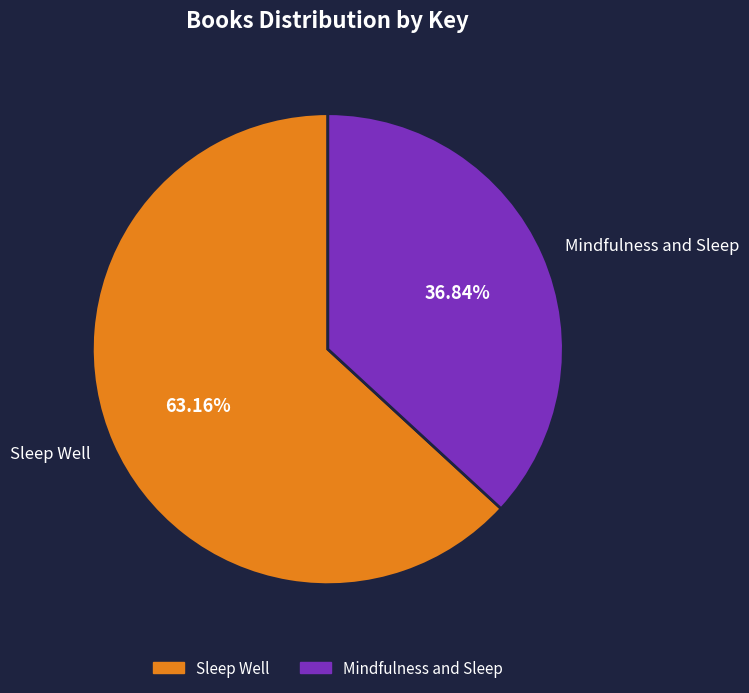

How many slices are in this pie chart?

2